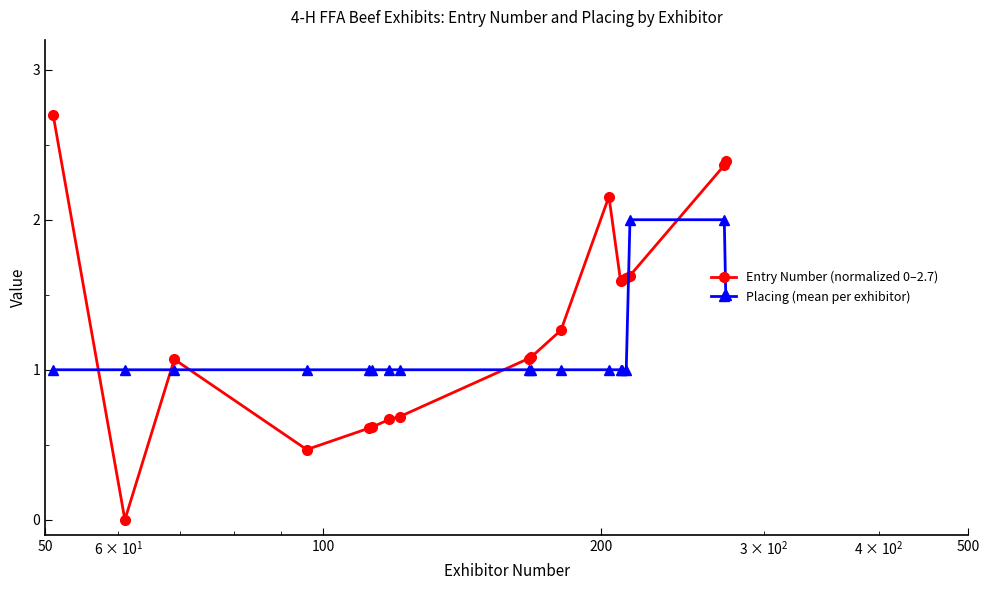

Which series has the largest total across all categories?

Entry Number (normalized 0–2.7)